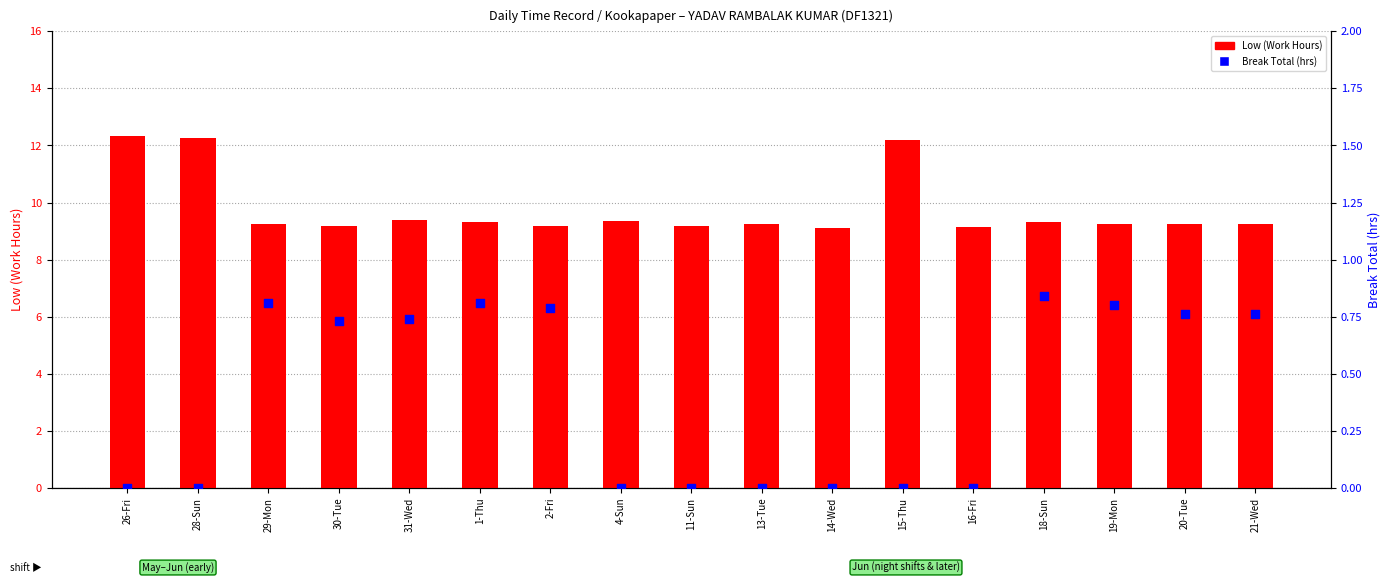

Which series contains the highest Y value?

Low (Work Hours)